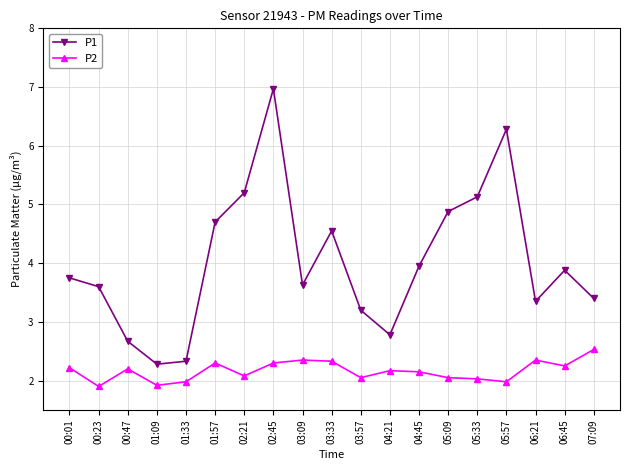

At which label does P1 first exceed 3?

00:01